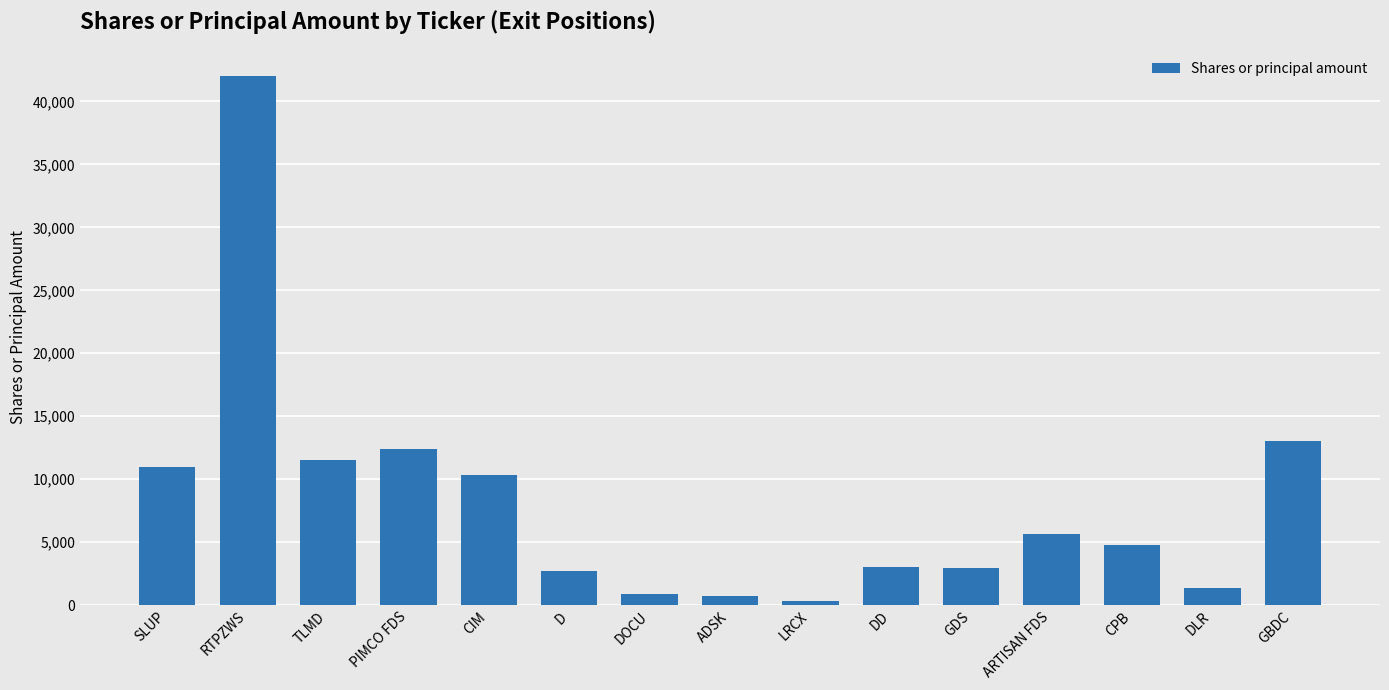

Does the chart contain any negative values?

No